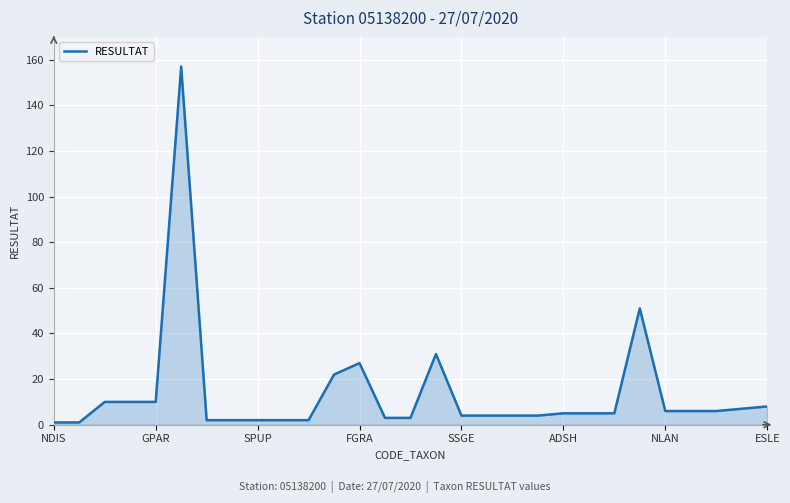

What is the greatest value displayed?

157